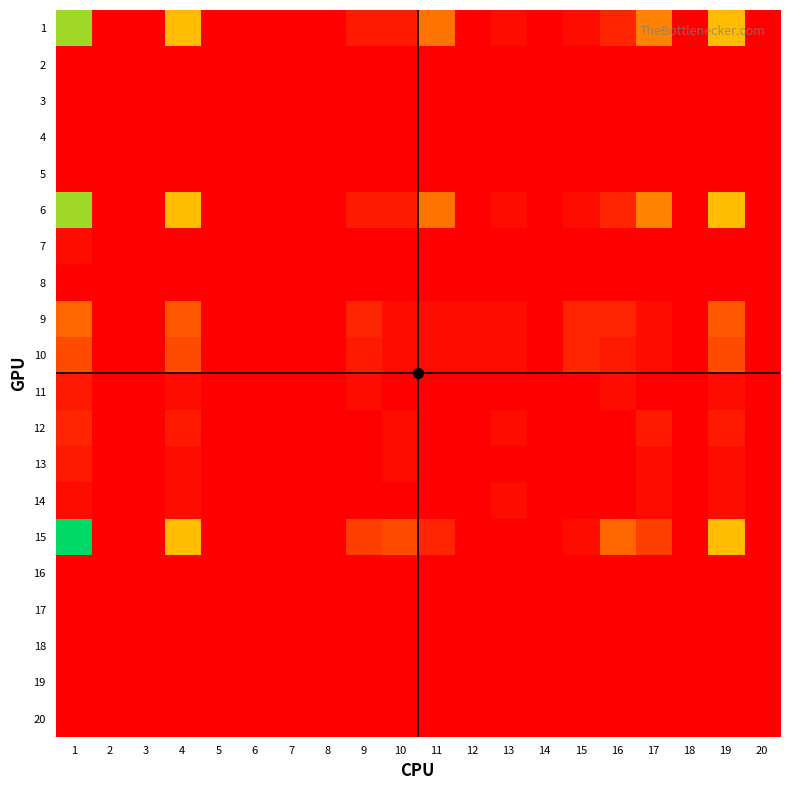

Reading right to left, what are all the values shown in this chart?

1: 20=0.0	19=0.6	18=0.0	17=0.4	16=0.1	15=0.0	14=0.0	13=0.0	12=0.0	11=0.4	10=0.1	9=0.1	8=0.0	7=0.0	6=0.0	5=0.0	4=0.6	3=0.0	2=0.0	1=0.8
2: 20=0.0	19=0.0	18=0.0	17=0.0	16=0.0	15=0.0	14=0.0	13=0.0	12=0.0	11=0.0	10=0.0	9=0.0	8=0.0	7=0.0	6=0.0	5=0.0	4=0.0	3=0.0	2=0.0	1=0.0
3: 20=0.0	19=0.0	18=0.0	17=0.0	16=0.0	15=0.0	14=0.0	13=0.0	12=0.0	11=0.0	10=0.0	9=0.0	8=0.0	7=0.0	6=0.0	5=0.0	4=0.0	3=0.0	2=0.0	1=0.0
4: 20=0.0	19=0.0	18=0.0	17=0.0	16=0.0	15=0.0	14=0.0	13=0.0	12=0.0	11=0.0	10=0.0	9=0.0	8=0.0	7=0.0	6=0.0	5=0.0	4=0.0	3=0.0	2=0.0	1=0.0
5: 20=0.0	19=0.0	18=0.0	17=0.0	16=0.0	15=0.0	14=0.0	13=0.0	12=0.0	11=0.0	10=0.0	9=0.0	8=0.0	7=0.0	6=0.0	5=0.0	4=0.0	3=0.0	2=0.0	1=0.0
6: 20=0.0	19=0.6	18=0.0	17=0.4	16=0.1	15=0.0	14=0.0	13=0.0	12=0.0	11=0.4	10=0.1	9=0.1	8=0.0	7=0.0	6=0.0	5=0.0	4=0.6	3=0.0	2=0.0	1=0.8
7: 20=0.0	19=0.0	18=0.0	17=0.0	16=0.0	15=0.0	14=0.0	13=0.0	12=0.0	11=0.0	10=0.0	9=0.0	8=0.0	7=0.0	6=0.0	5=0.0	4=0.0	3=0.0	2=0.0	1=0.0
8: 20=0.0	19=0.0	18=0.0	17=0.0	16=0.0	15=0.0	14=0.0	13=0.0	12=0.0	11=0.0	10=0.0	9=0.0	8=0.0	7=0.0	6=0.0	5=0.0	4=0.0	3=0.0	2=0.0	1=0.0
9: 20=0.0	19=0.3	18=0.0	17=0.0	16=0.1	15=0.1	14=0.0	13=0.0	12=0.0	11=0.0	10=0.0	9=0.1	8=0.0	7=0.0	6=0.0	5=0.0	4=0.3	3=0.0	2=0.0	1=0.3
10: 20=0.0	19=0.2	18=0.0	17=0.0	16=0.1	15=0.1	14=0.0	13=0.0	12=0.0	11=0.0	10=0.0	9=0.1	8=0.0	7=0.0	6=0.0	5=0.0	4=0.2	3=0.0	2=0.0	1=0.2
11: 20=0.0	19=0.0	18=0.0	17=0.0	16=0.0	15=0.0	14=0.0	13=0.0	12=0.0	11=0.0	10=0.0	9=0.0	8=0.0	7=0.0	6=0.0	5=0.0	4=0.0	3=0.0	2=0.0	1=0.1
12: 20=0.0	19=0.1	18=0.0	17=0.1	16=0.0	15=0.0	14=0.0	13=0.0	12=0.0	11=0.0	10=0.0	9=0.0	8=0.0	7=0.0	6=0.0	5=0.0	4=0.1	3=0.0	2=0.0	1=0.1
13: 20=0.0	19=0.0	18=0.0	17=0.0	16=0.0	15=0.0	14=0.0	13=0.0	12=0.0	11=0.0	10=0.0	9=0.0	8=0.0	7=0.0	6=0.0	5=0.0	4=0.0	3=0.0	2=0.0	1=0.1
14: 20=0.0	19=0.0	18=0.0	17=0.0	16=0.0	15=0.0	14=0.0	13=0.0	12=0.0	11=0.0	10=0.0	9=0.0	8=0.0	7=0.0	6=0.0	5=0.0	4=0.0	3=0.0	2=0.0	1=0.0
15: 20=0.0	19=0.6	18=0.0	17=0.2	16=0.3	15=0.0	14=0.0	13=0.0	12=0.0	11=0.1	10=0.2	9=0.2	8=0.0	7=0.0	6=0.0	5=0.0	4=0.6	3=0.0	2=0.0	1=1.0
16: 20=0.0	19=0.0	18=0.0	17=0.0	16=0.0	15=0.0	14=0.0	13=0.0	12=0.0	11=0.0	10=0.0	9=0.0	8=0.0	7=0.0	6=0.0	5=0.0	4=0.0	3=0.0	2=0.0	1=0.0
17: 20=0.0	19=0.0	18=0.0	17=0.0	16=0.0	15=0.0	14=0.0	13=0.0	12=0.0	11=0.0	10=0.0	9=0.0	8=0.0	7=0.0	6=0.0	5=0.0	4=0.0	3=0.0	2=0.0	1=0.0
18: 20=0.0	19=0.0	18=0.0	17=0.0	16=0.0	15=0.0	14=0.0	13=0.0	12=0.0	11=0.0	10=0.0	9=0.0	8=0.0	7=0.0	6=0.0	5=0.0	4=0.0	3=0.0	2=0.0	1=0.0
19: 20=0.0	19=0.0	18=0.0	17=0.0	16=0.0	15=0.0	14=0.0	13=0.0	12=0.0	11=0.0	10=0.0	9=0.0	8=0.0	7=0.0	6=0.0	5=0.0	4=0.0	3=0.0	2=0.0	1=0.0
20: 20=0.0	19=0.0	18=0.0	17=0.0	16=0.0	15=0.0	14=0.0	13=0.0	12=0.0	11=0.0	10=0.0	9=0.0	8=0.0	7=0.0	6=0.0	5=0.0	4=0.0	3=0.0	2=0.0	1=0.0